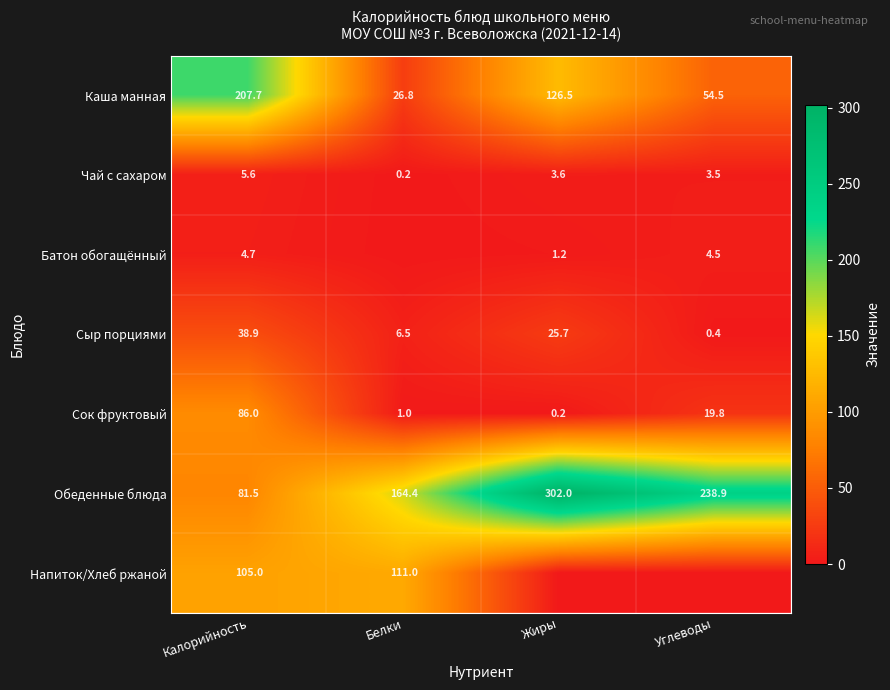

Which has a higher value, Калорийность or Жиры?

Калорийность